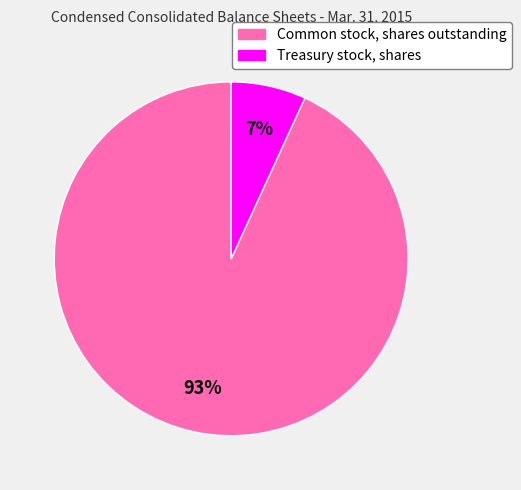

Which slice represents more than half of the pie?

Common stock, shares outstanding